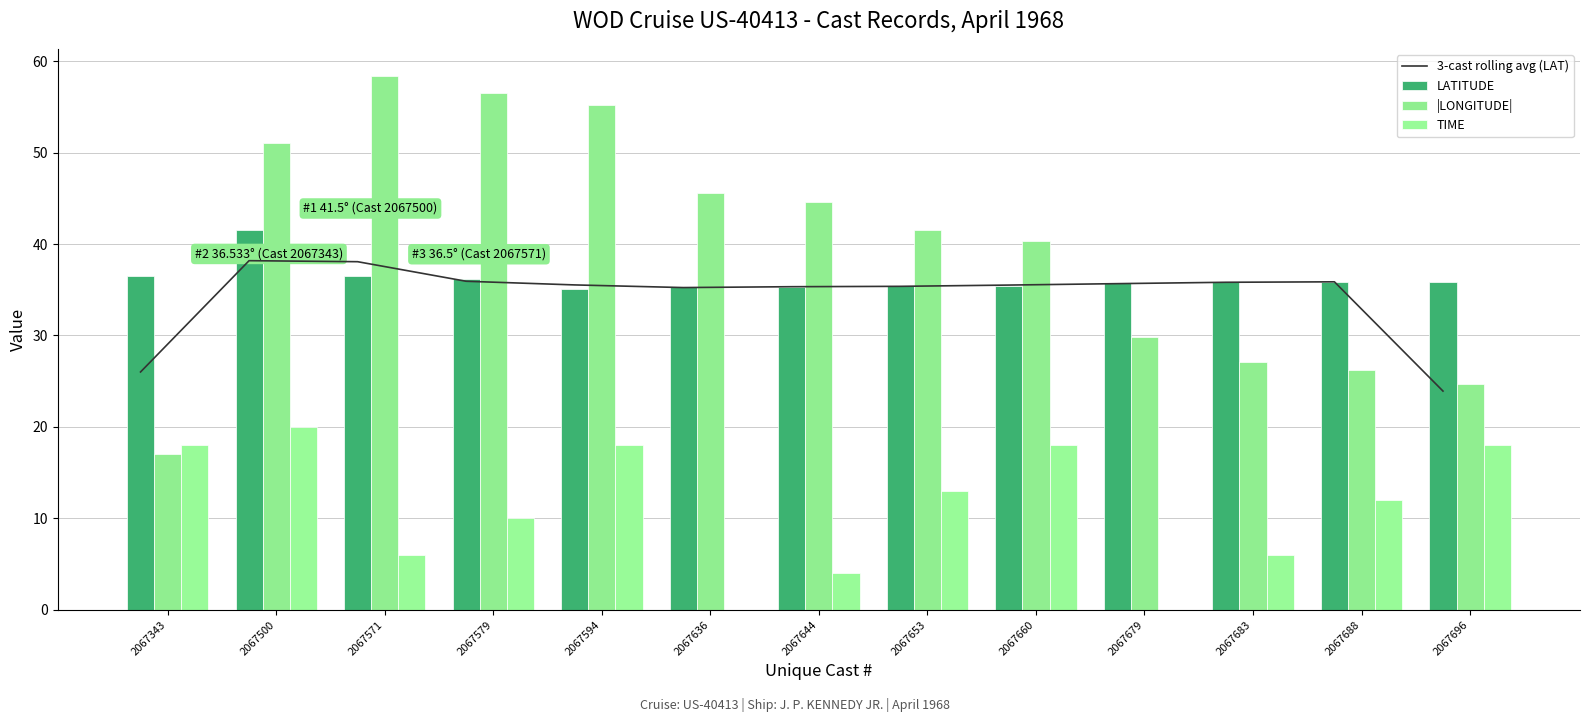

Reading left to right, extract all data points from this chart.

3-cast rolling avg (LAT): 26.0	38.2	38.1	35.9	35.5	35.2	35.3	35.4	35.5	35.7	35.8	35.9	23.9
LATITUDE: 36.5	41.5	36.5	36.2	35.1	35.3	35.3	35.4	35.4	35.8	35.8	35.9	35.9
|LONGITUDE|: 17.0	51.0	58.4	56.5	55.2	45.6	44.6	41.5	40.3	29.8	27.1	26.2	24.8
TIME: 18.0	20.0	6.0	10.0	18.0	0.0	4.0	13.0	18.0	0.0	6.0	12.0	18.0